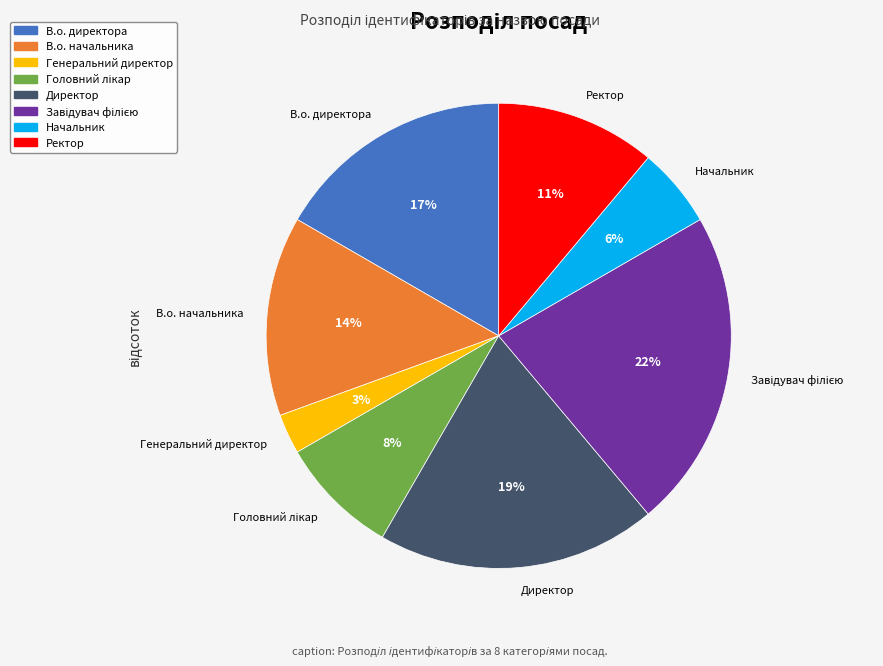

True or false: Начальник accounts for 6% of the total.

True